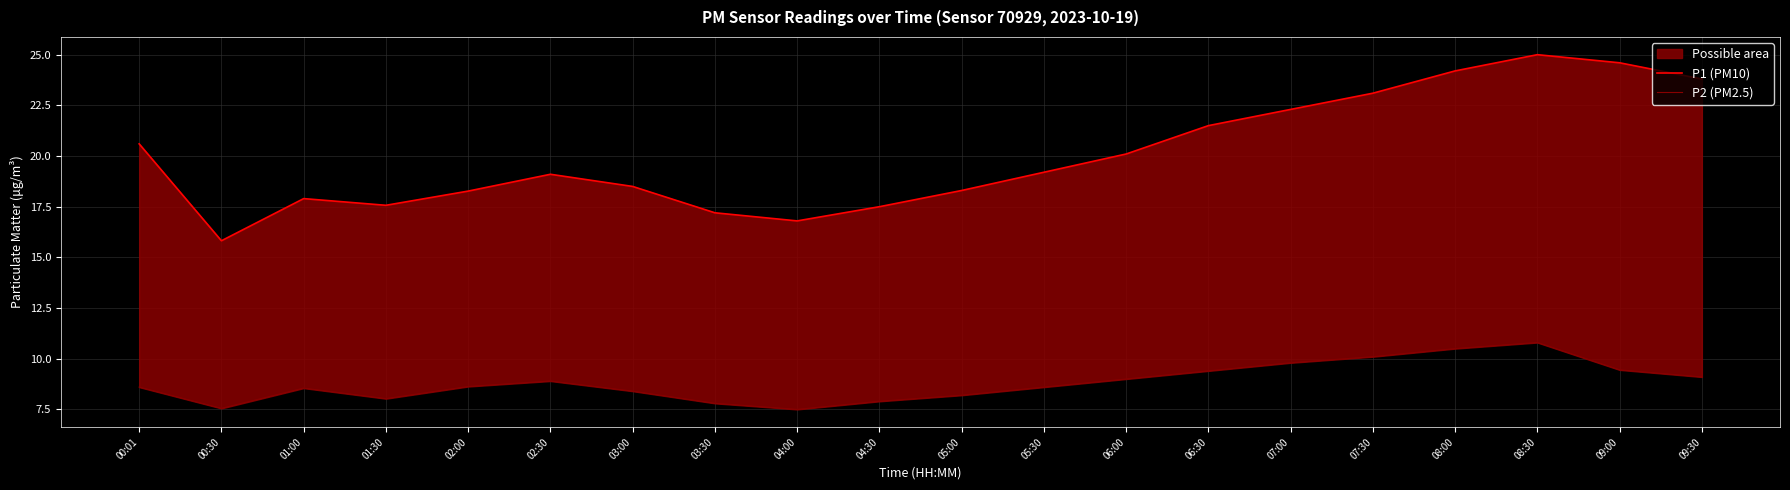

How many data points in P1 (PM10) are less than 19?

9